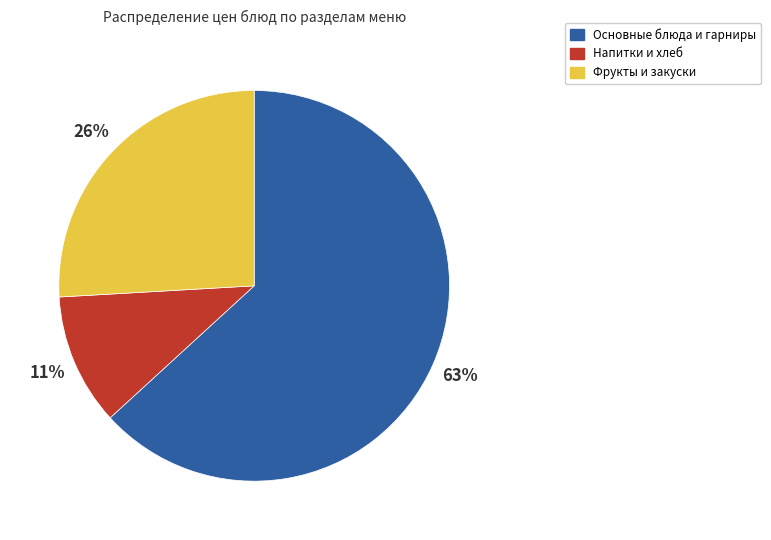

Which slice is the largest?

Основные блюда и гарниры